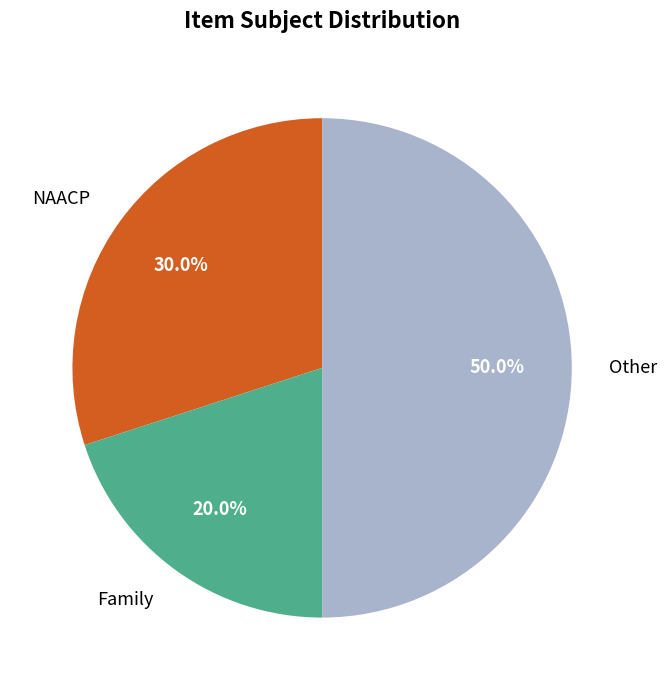

Does Family account for over 50% of the chart?

No